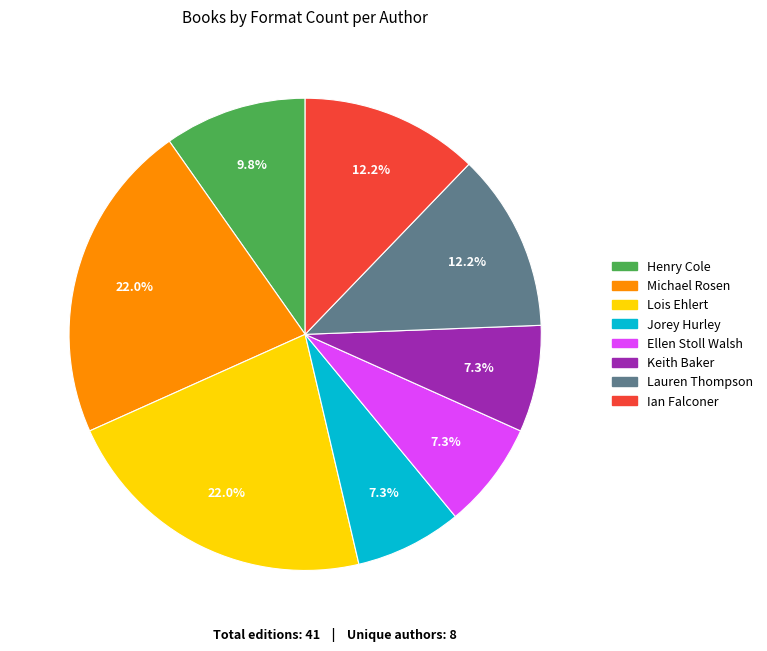

Does any single category account for the majority?

No